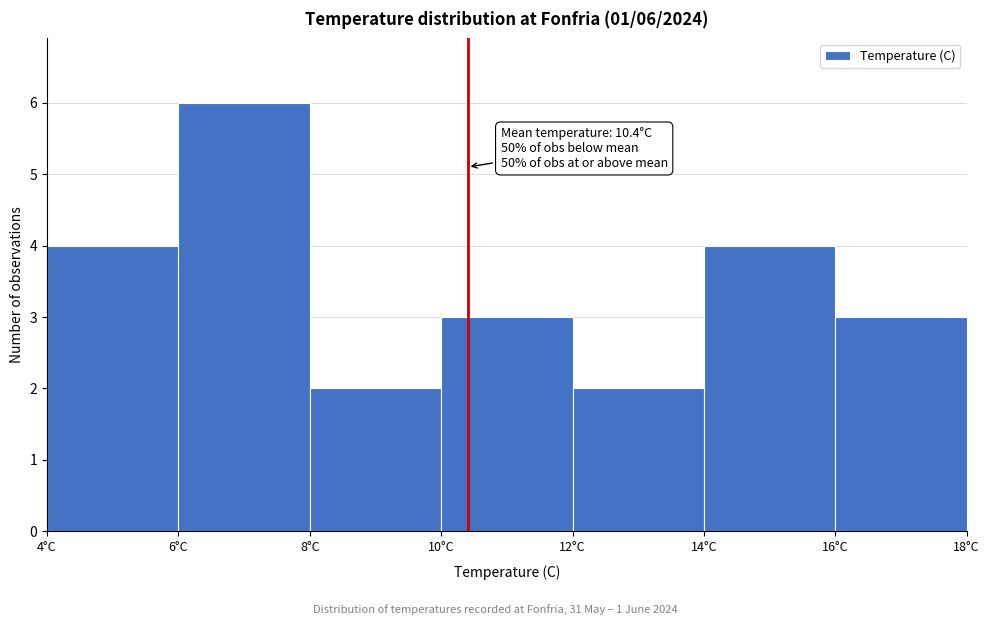

Over which range of the x-axis is the bar tallest?

6 to 8